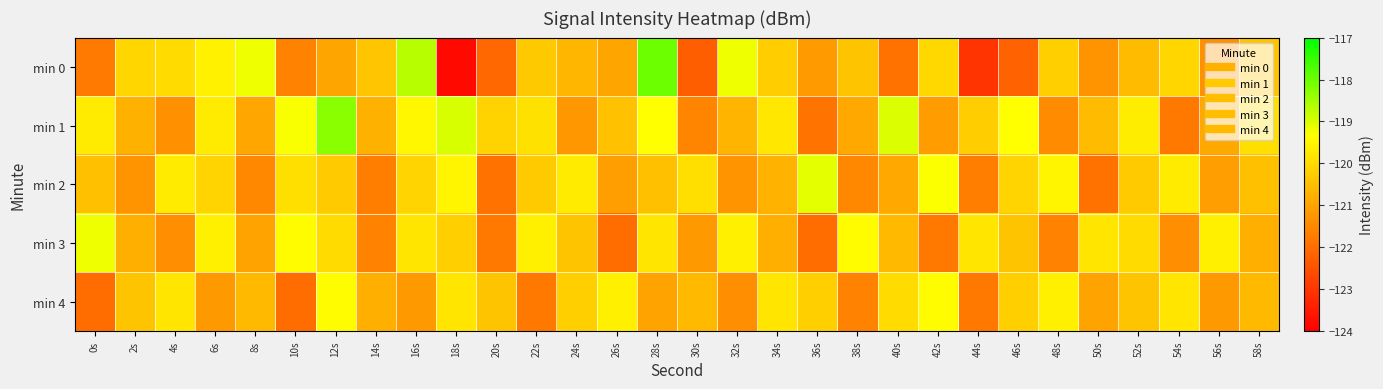

At how many categories does at least one series exceed -123?

30